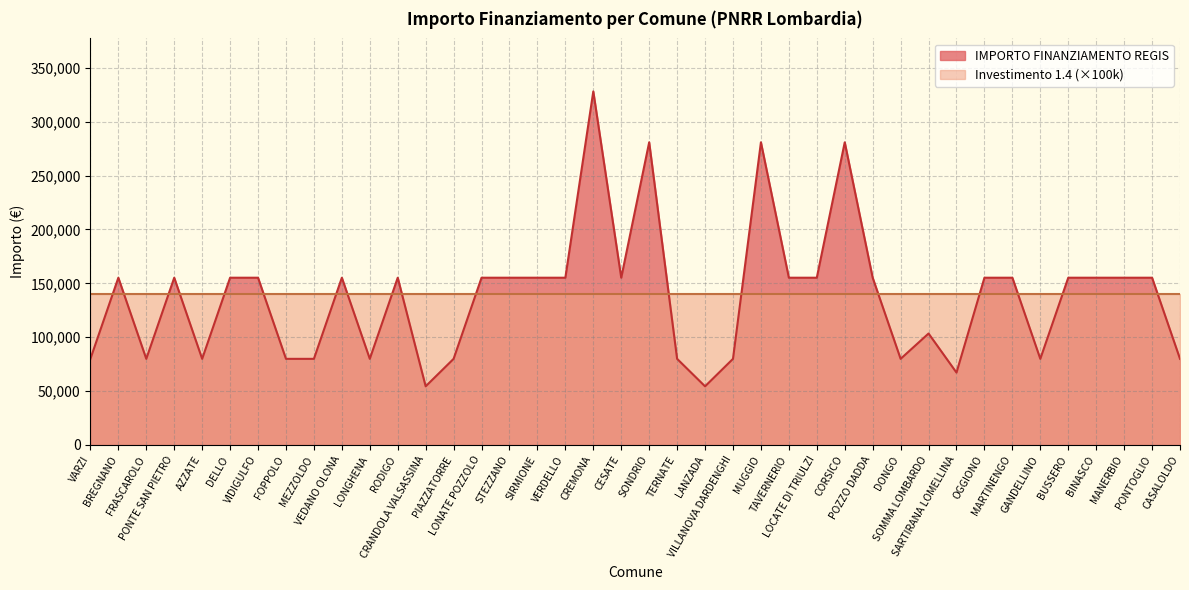

What is the difference between the maximum and minimum values?

273748